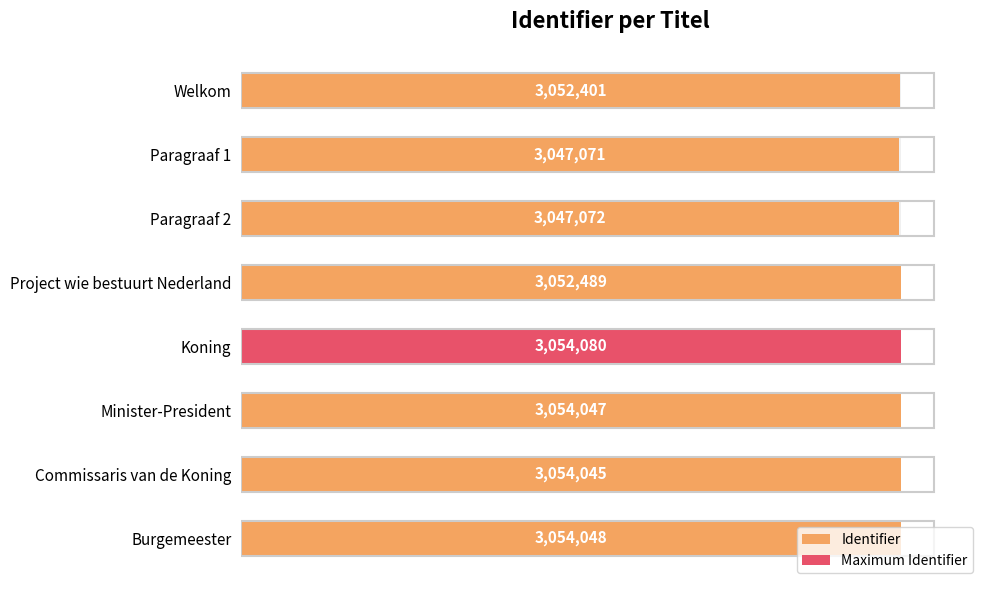

How many data points are less than 3054045?

4